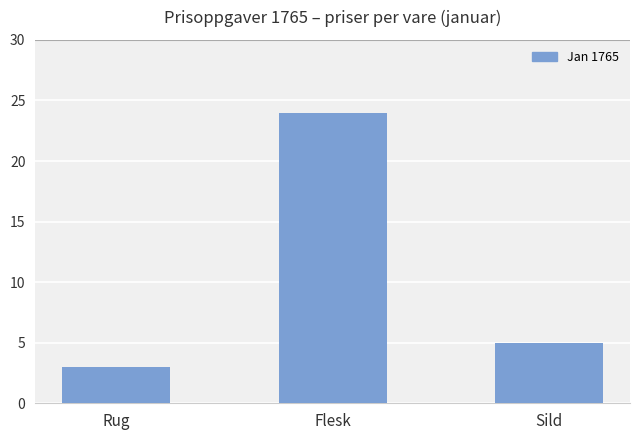

What is the difference between the values at Flesk and Sild?

19